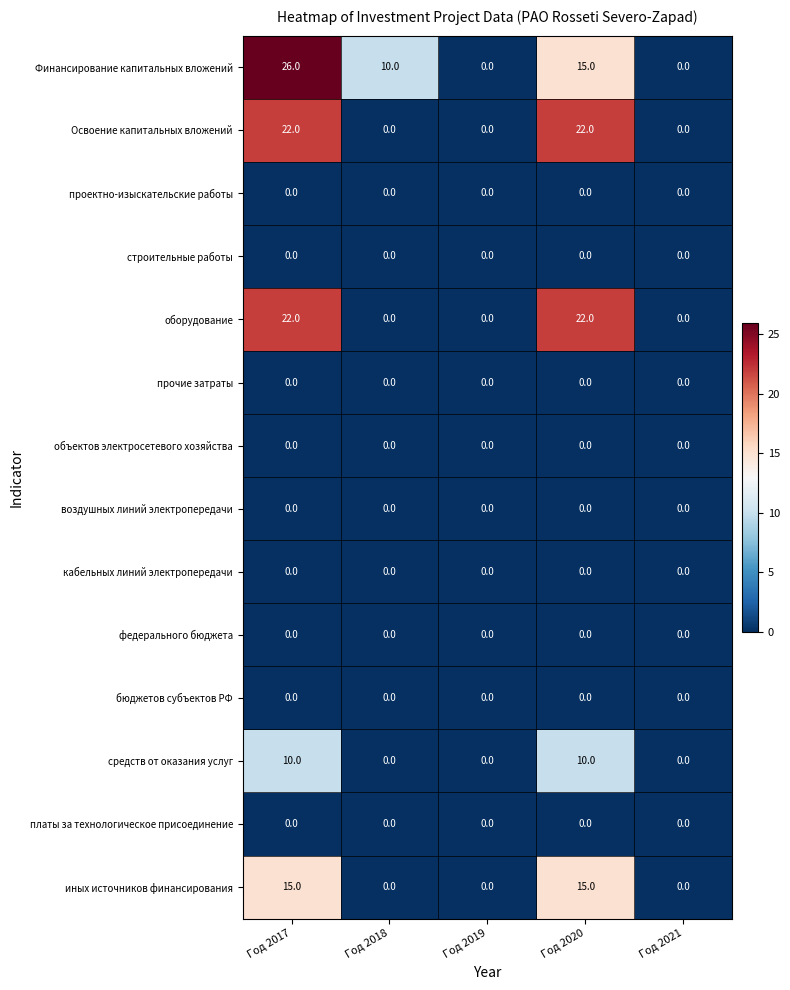

What is the difference between the highest and lowest values at Год 2018?

10